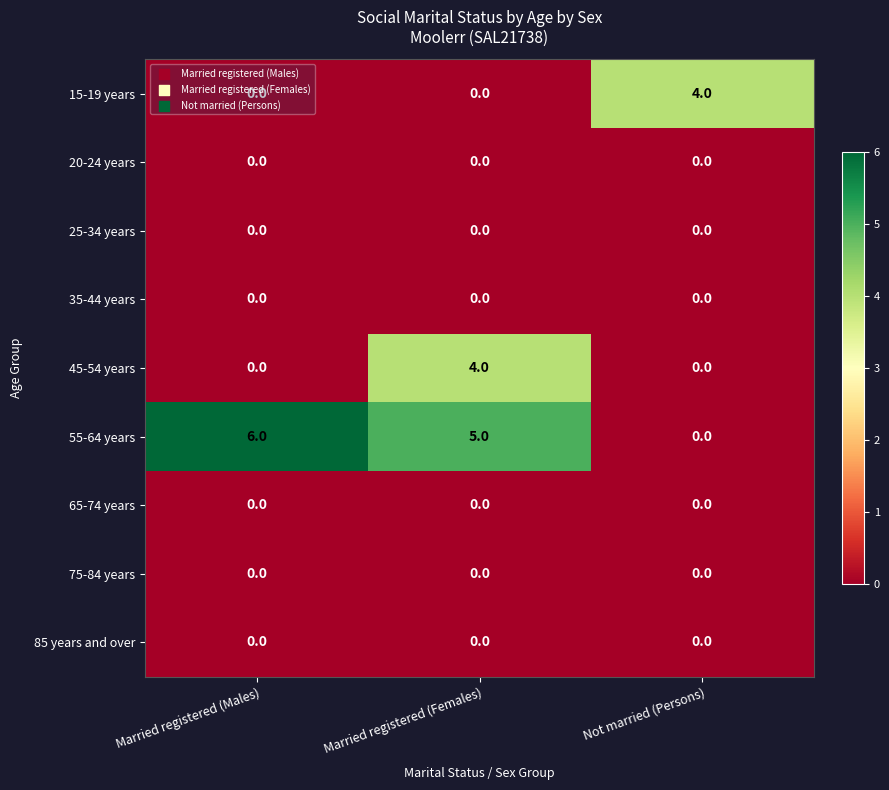

True or false: 15-19 years has a value of -2 at Married registered (Males).

False